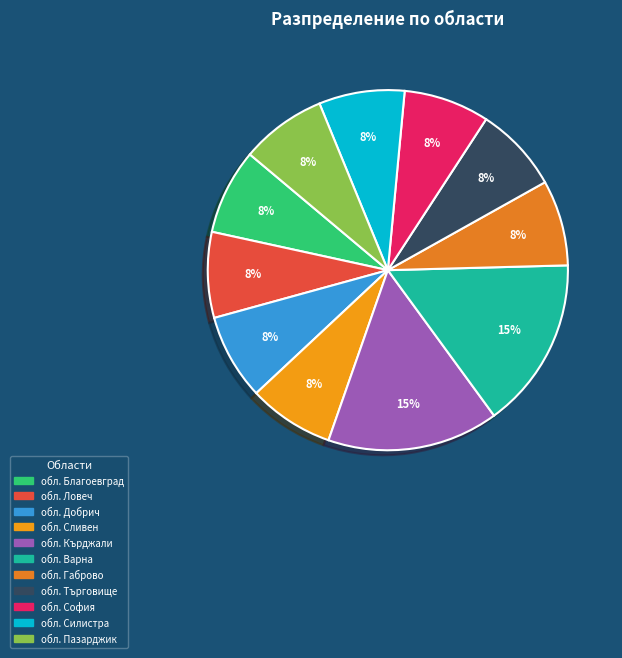

To the nearest percent, what is the combined percentage of обл. Пазарджик and обл. Кърджали?

23%